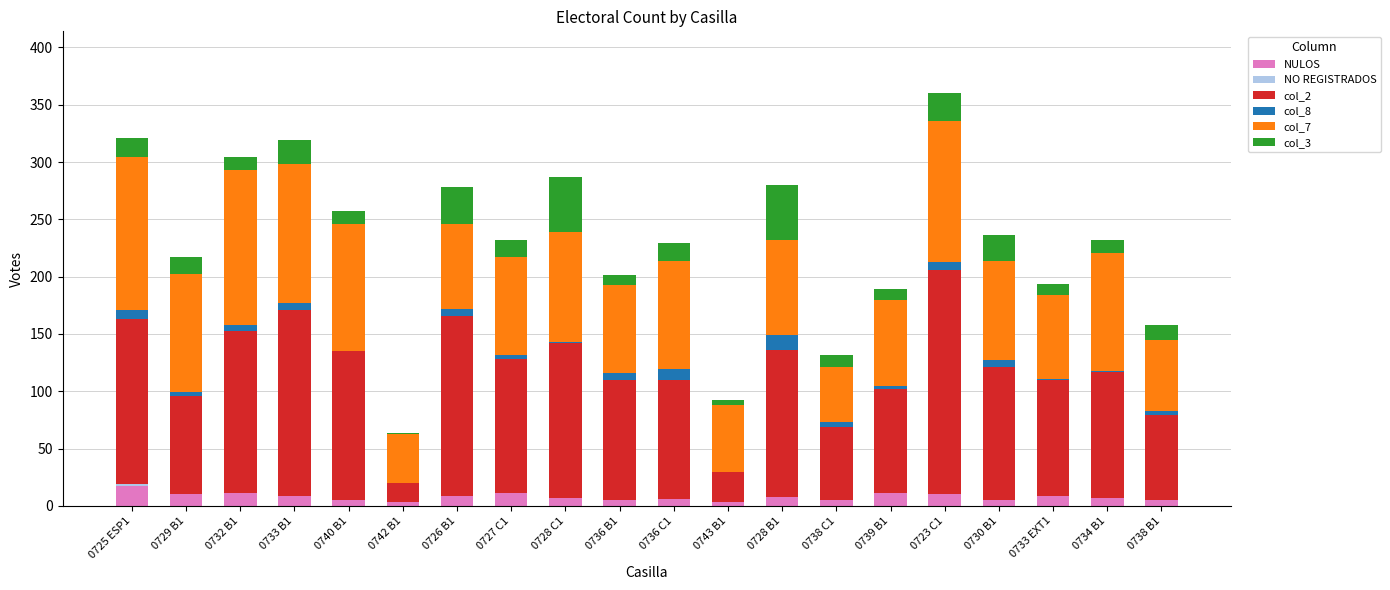

What is the maximum value for NULOS?

17